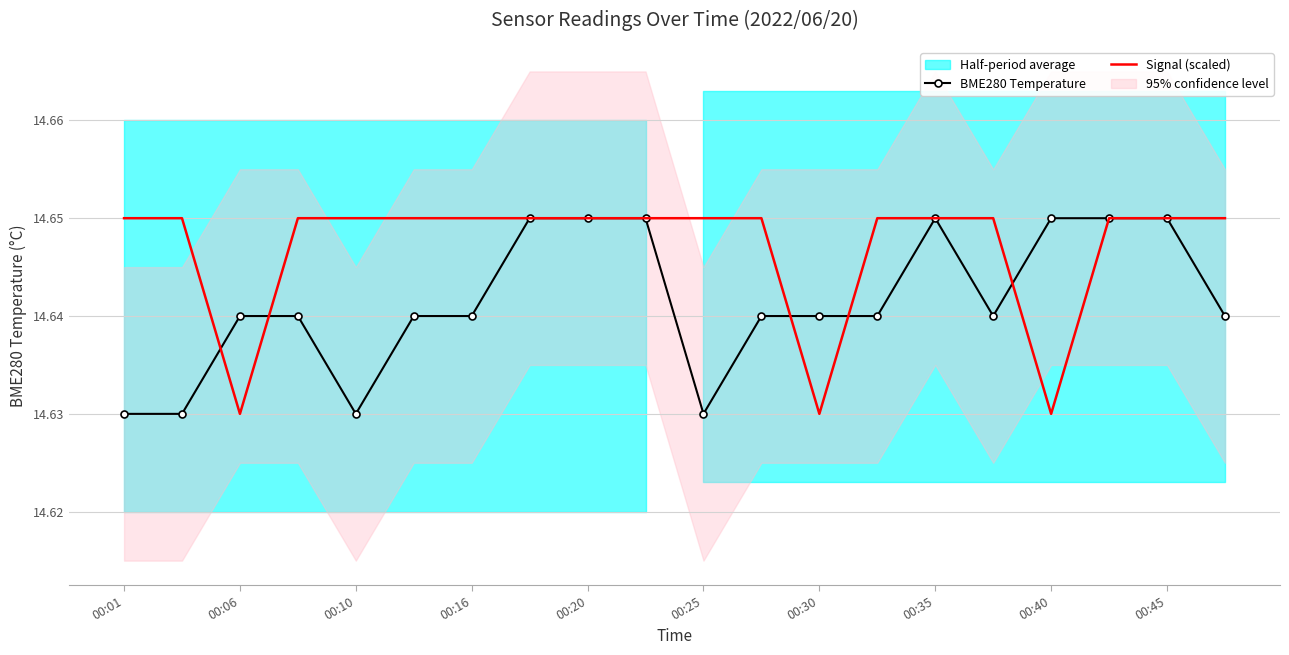

What is the greatest value displayed?

14.7